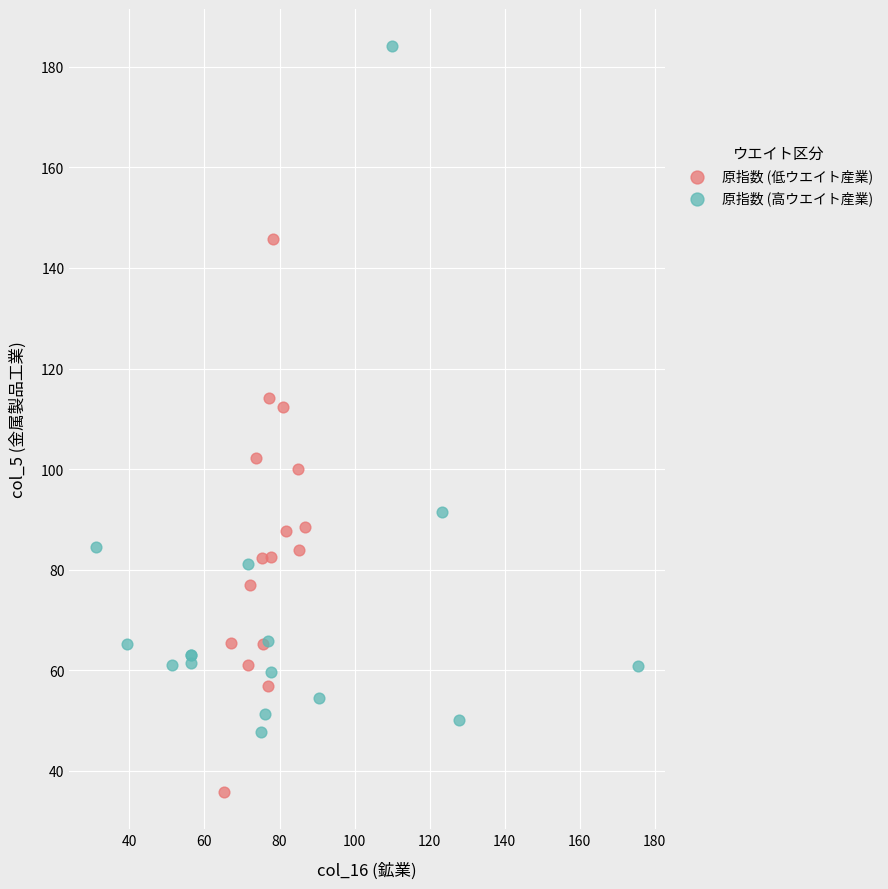

Which series contains the lowest Y value?

原指数 (低ウエイト産業)